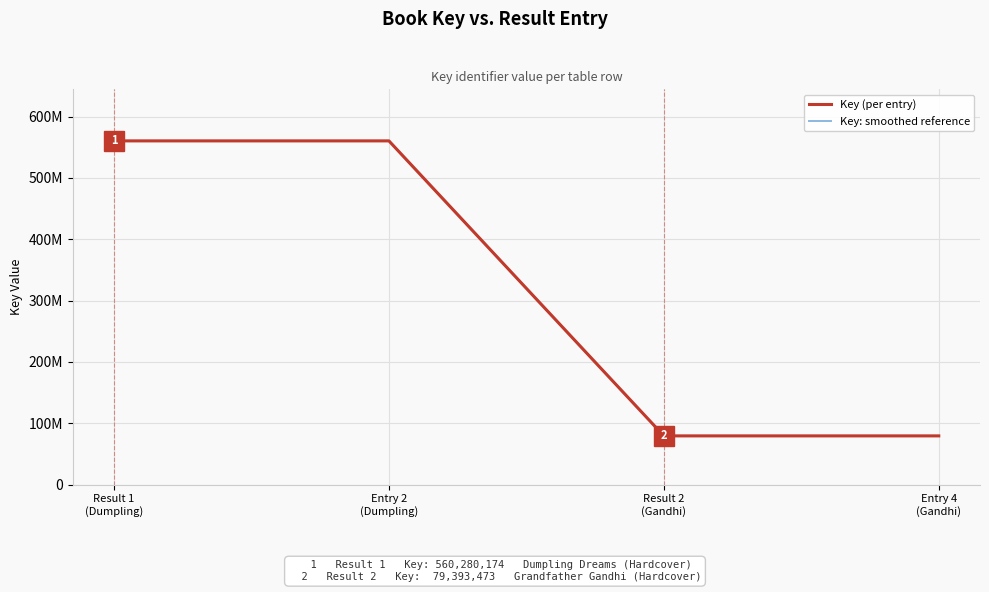

Between Entry 4 (Gandhi) and Result 1 (Dumpling), which is larger?

Result 1 (Dumpling)